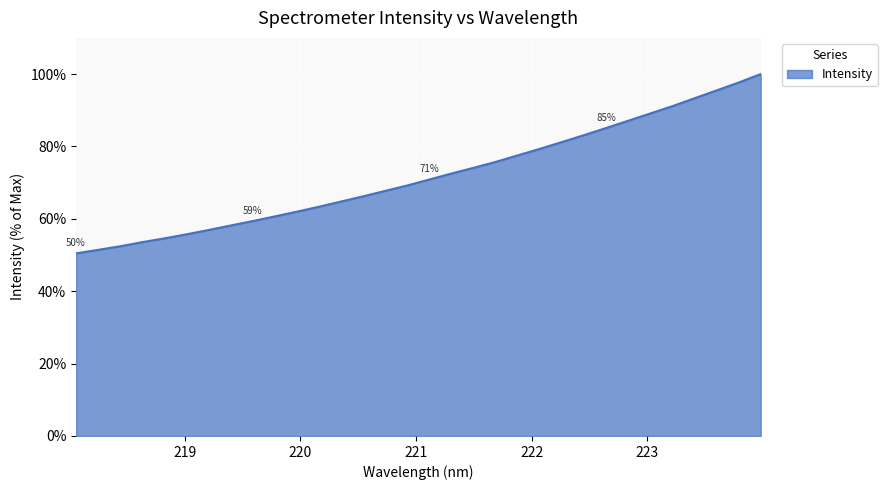

True or false: there are more than 0 points higher than both neighbors.

False